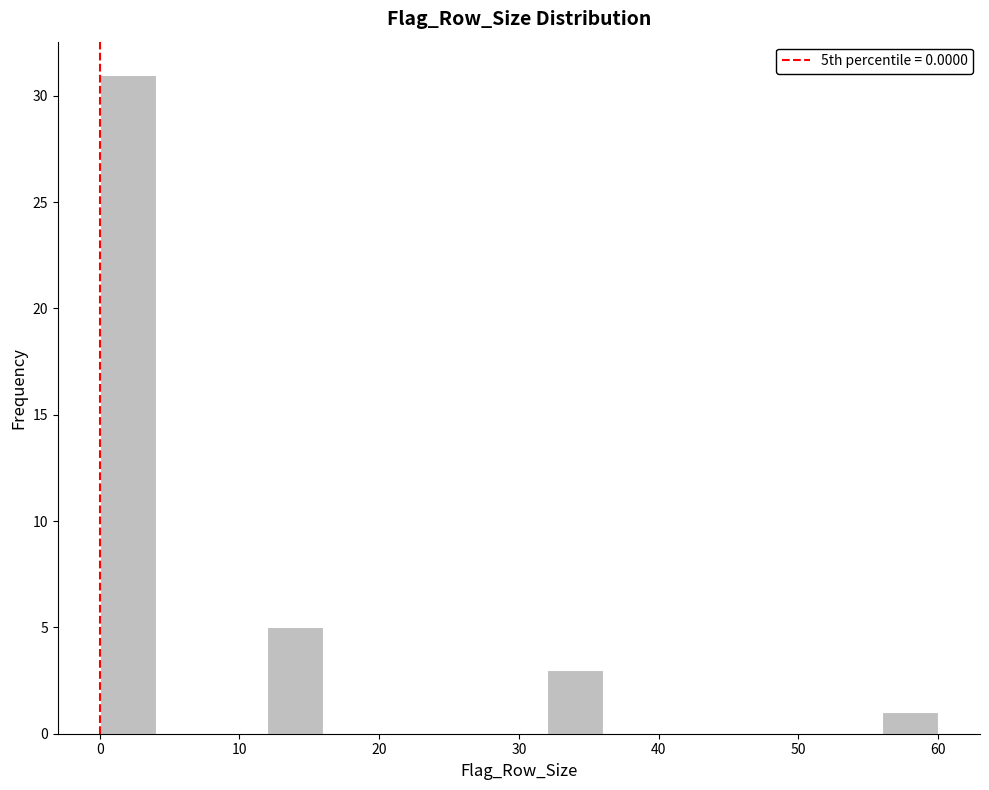

Reading left to right, list every bar in this chart as the range it spans on the x-axis followed by its height. The values are not printed on the chart, so give them approximately, as read against the axis.

0 to 4: 31
4 to 8: 0
8 to 12: 0
12 to 16: 5
16 to 20: 0
20 to 24: 0
24 to 28: 0
28 to 32: 0
32 to 36: 3
36 to 40: 0
40 to 44: 0
44 to 48: 0
48 to 52: 0
52 to 56: 0
56 to 60: 1